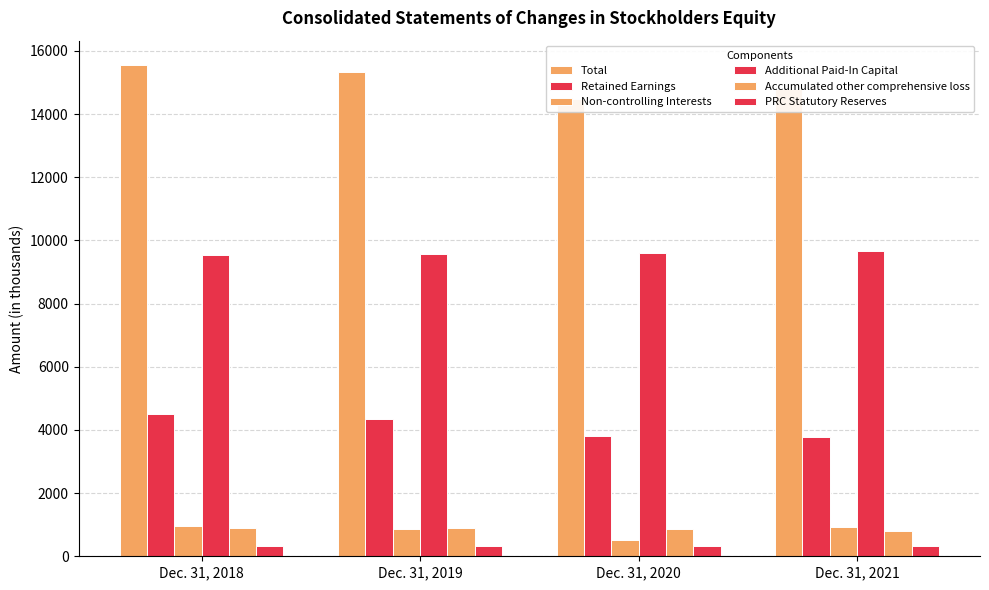

What is the sum of all Additional Paid-In Capital values?

38397